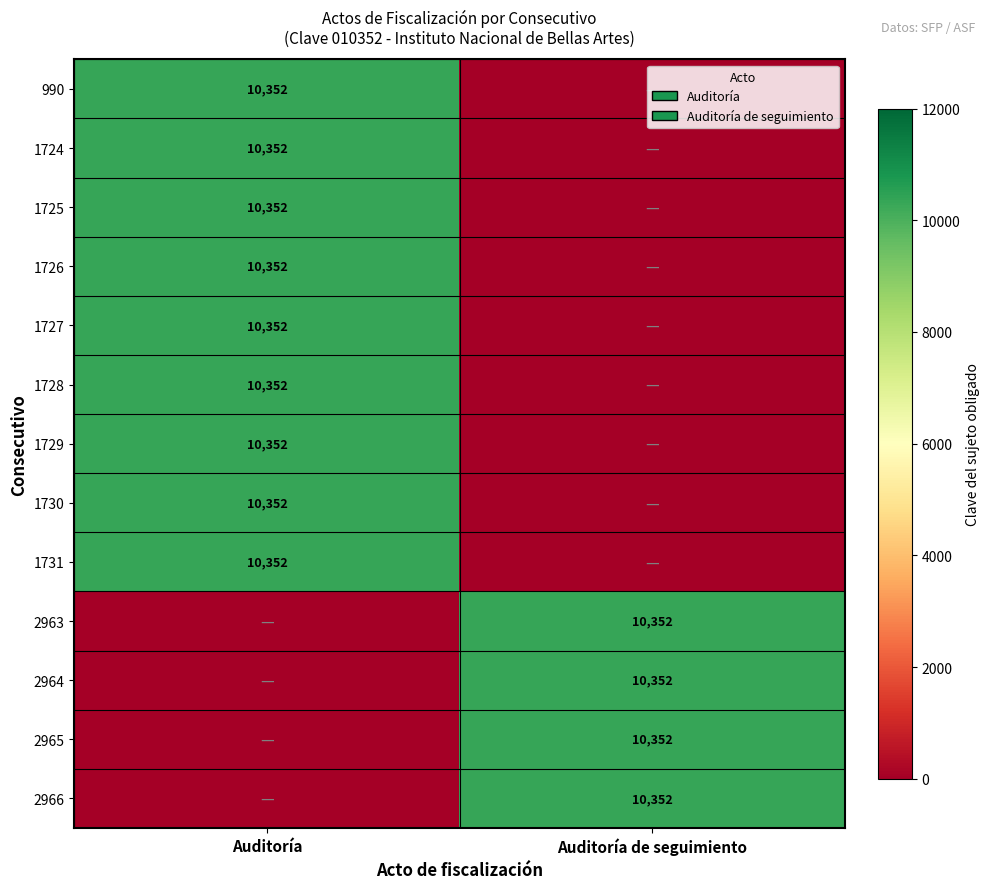

Is it true that 1730 equals 18271 at Auditoría?

False